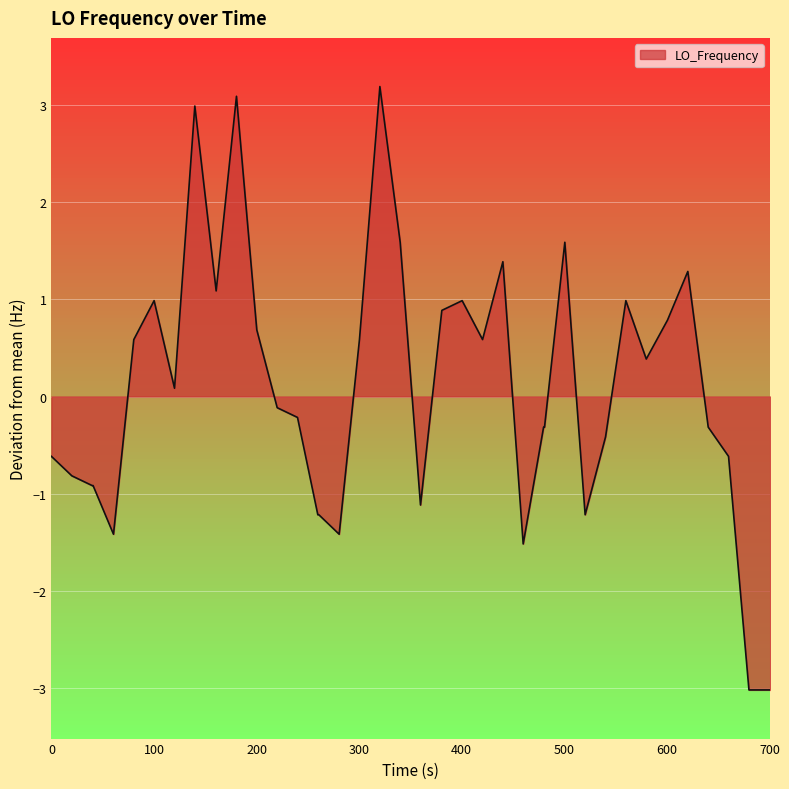

What is the minimum value shown in the chart?

-3.0